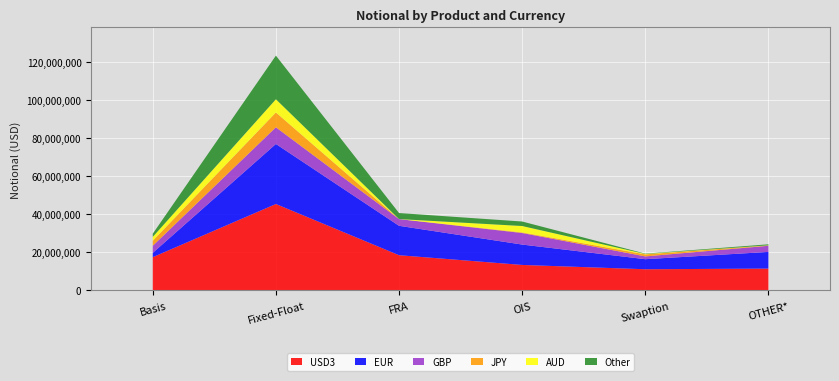

Reading right to left, transcribe all the data shown in this chart.

EUR: OTHER*=8755545	Swaption=5288102	OIS=10699245	FRA=15439544	Fixed-Float=31524842	Basis=2265474
GBP: OTHER*=3217664	Swaption=1463473	OIS=6070313	FRA=3524203	Fixed-Float=8762270	Basis=3722763
JPY: OTHER*=187427	Swaption=1068335	OIS=301344	FRA=16896	Fixed-Float=7790373	Basis=2628153
AUD: OTHER*=66426	Swaption=204166	OIS=3369763	FRA=211	Fixed-Float=6925792	Basis=2050420
Other: OTHER*=522010	Swaption=167775	OIS=2361363	FRA=3162453	Fixed-Float=22924435	Basis=1652863
USD3: OTHER*=11500370	Swaption=11149382	OIS=13417113	FRA=18525913	Fixed-Float=45415919	Basis=17490943